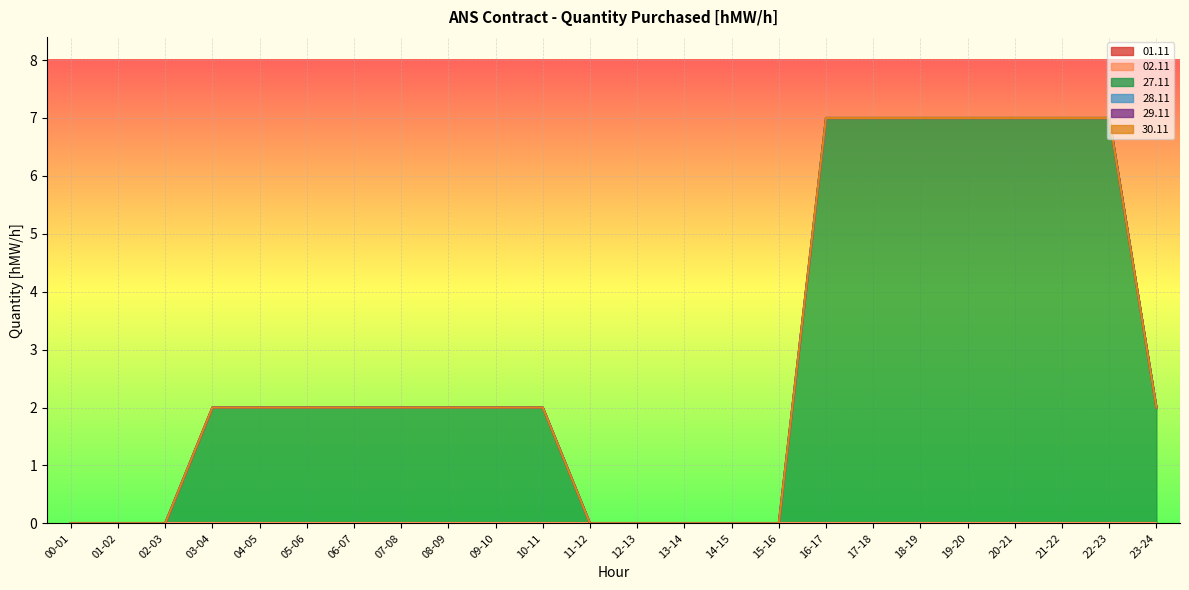

List the labels in order of 29.11 value, largest first.

00-01, 01-02, 02-03, 03-04, 04-05, 05-06, 06-07, 07-08, 08-09, 09-10, 10-11, 11-12, 12-13, 13-14, 14-15, 15-16, 16-17, 17-18, 18-19, 19-20, 20-21, 21-22, 22-23, 23-24